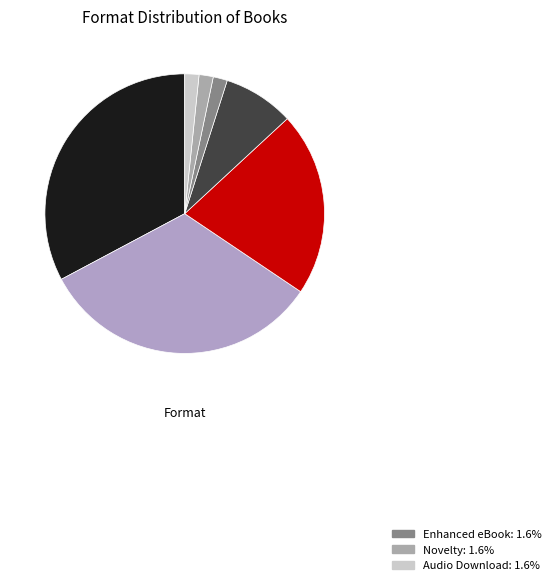

How many slices are in this pie chart?

7